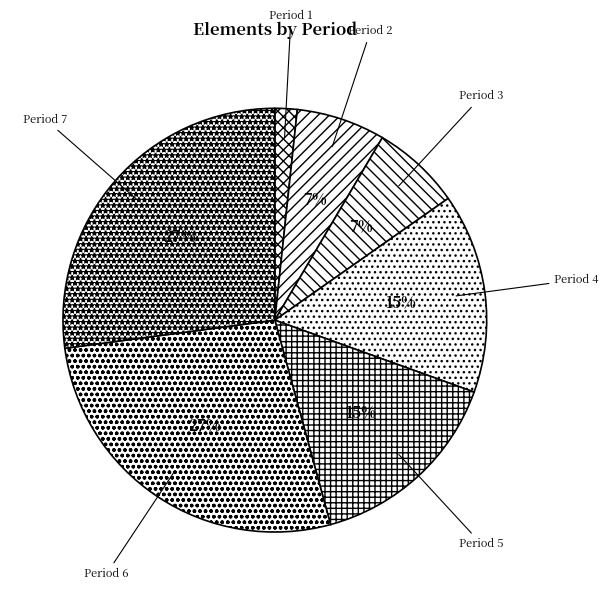

Does any single category account for the majority?

No